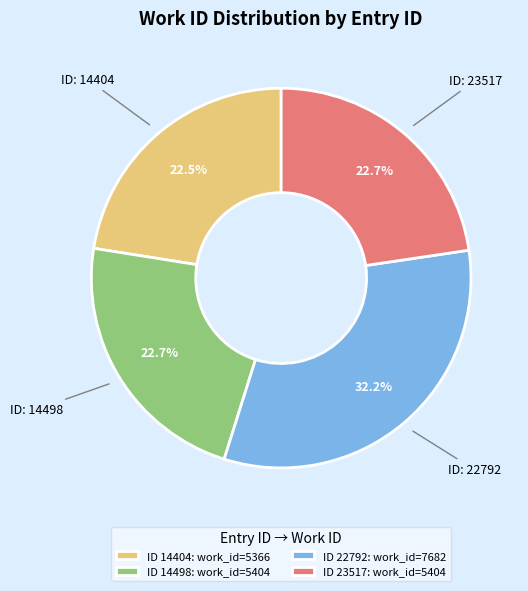

Does any single category account for the majority?

No